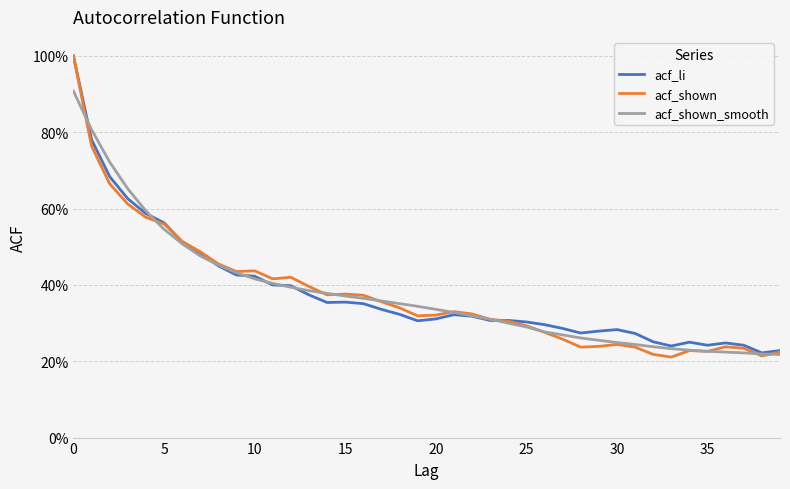

True or false: acf_shown and acf_li intersect in this chart.

True